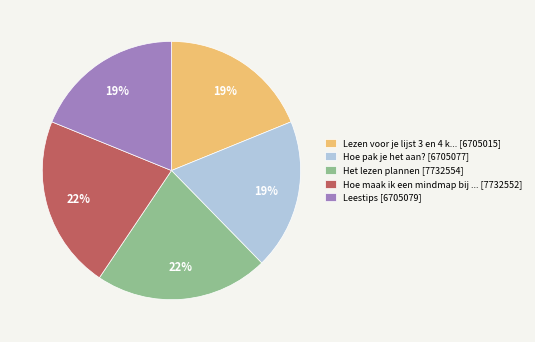

Does any single category account for the majority?

No